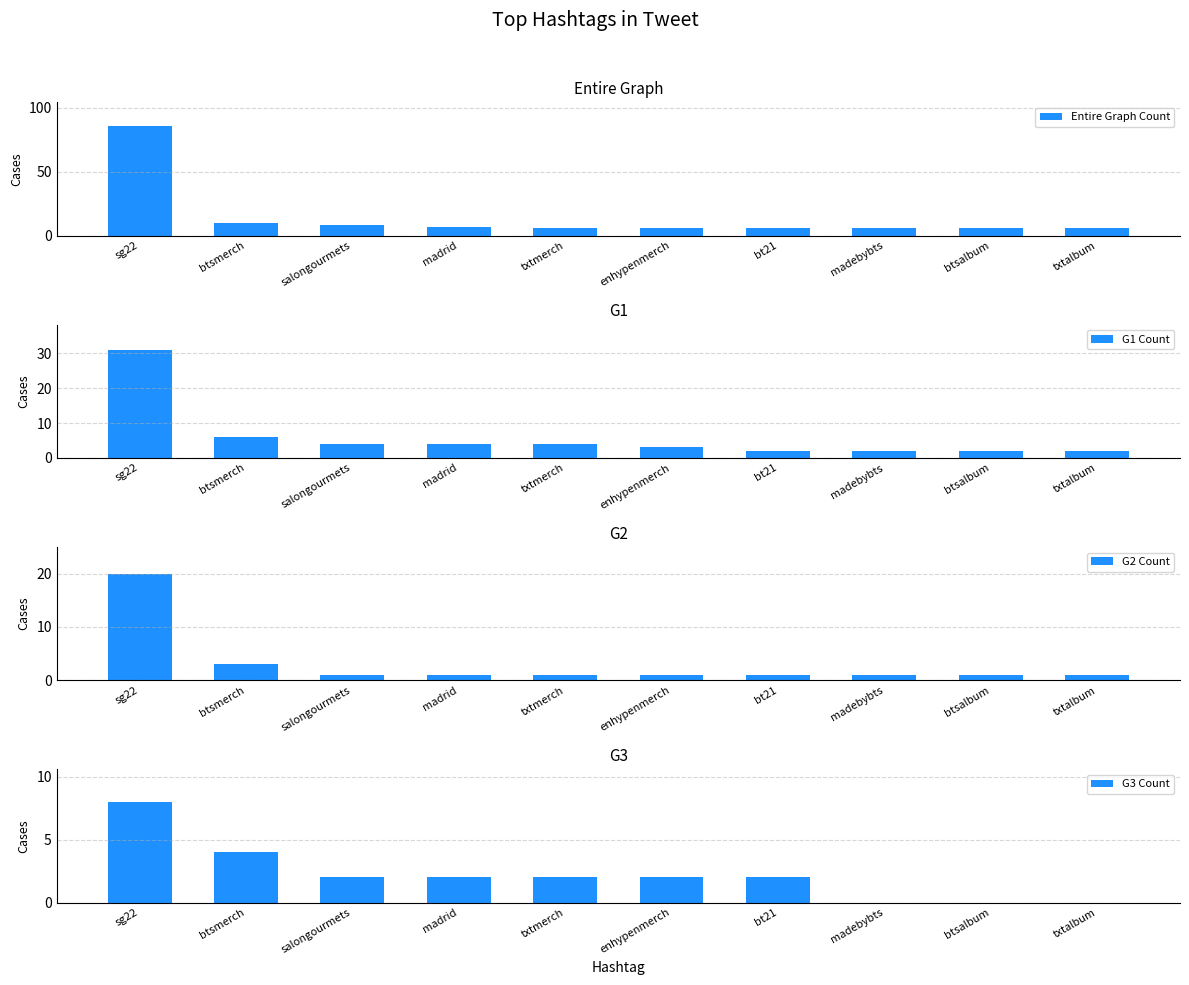

The value of G2 Count at btsalbum is 1. True or false?

True